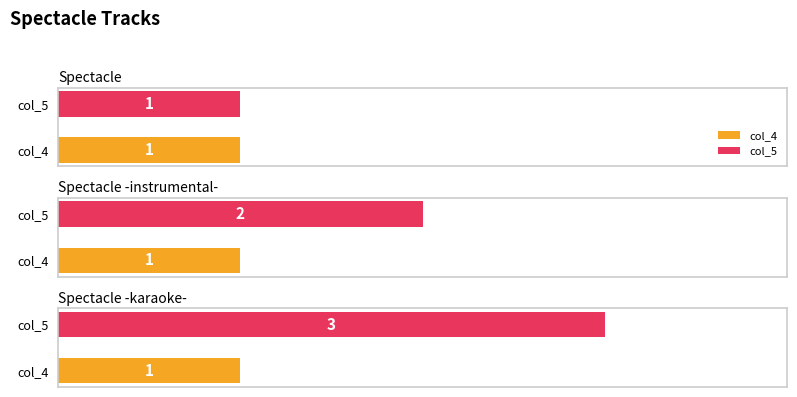

The col_4 series shows 1 at Spectacle -karaoke-. True or false?

True